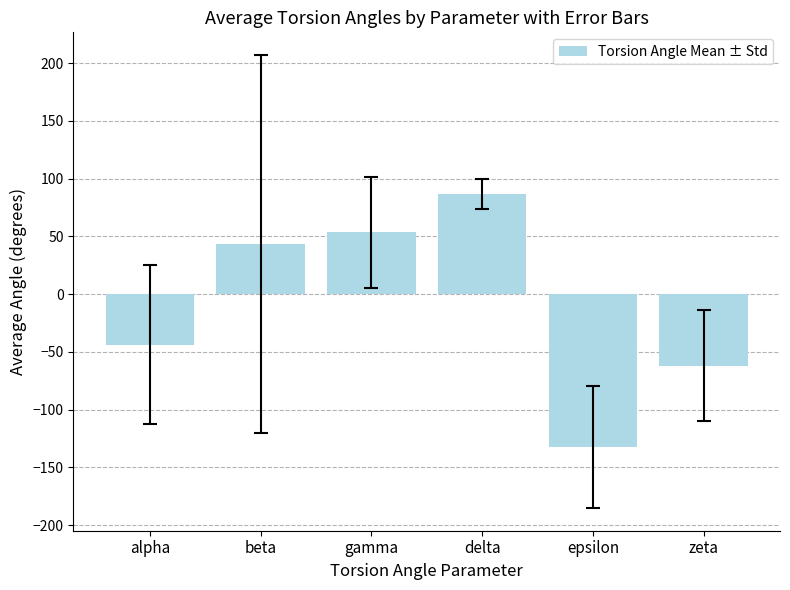

What is the value of the 5th bar from the left?

-132.7